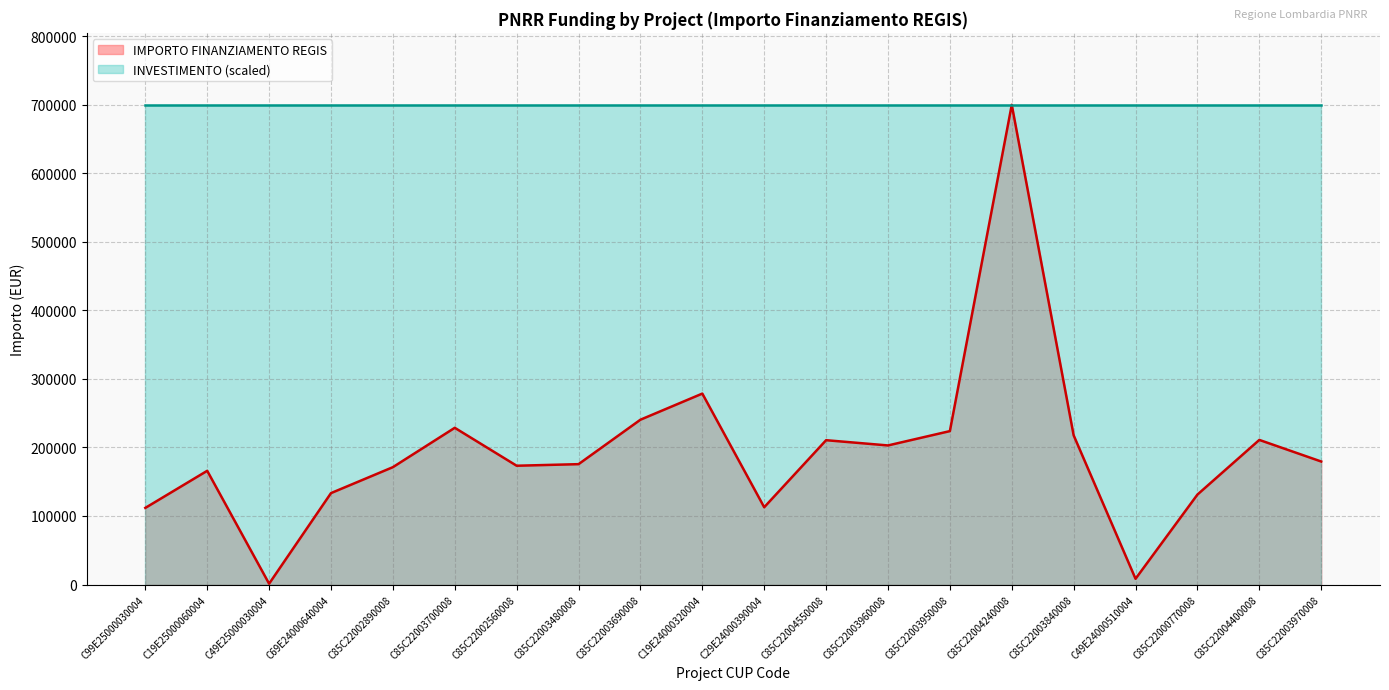

Reading left to right, list all the values displayed in this chart.

C99E25000030004=111760.0	C19E25000060004=165869.6	C49E25000030004=1200.0	C69E24000640004=133337.4	C85C22002890008=171177.7	C85C22003700008=228592.8	C85C22002560008=173263.3	C85C22003480008=175568.4	C85C22003690008=240397.6	C19E24000320004=278493.2	C29E24000390004=112730.4	C85C22004550008=210514.6	C85C22003960008=202864.8	C85C22003950008=223771.4	C85C22004240008=699734.4	C85C22003840008=217613.5	C49E24000510004=8377.6	C85C22000770008=131200.0	C85C22004400008=210913.7	C85C22003970008=179420.1